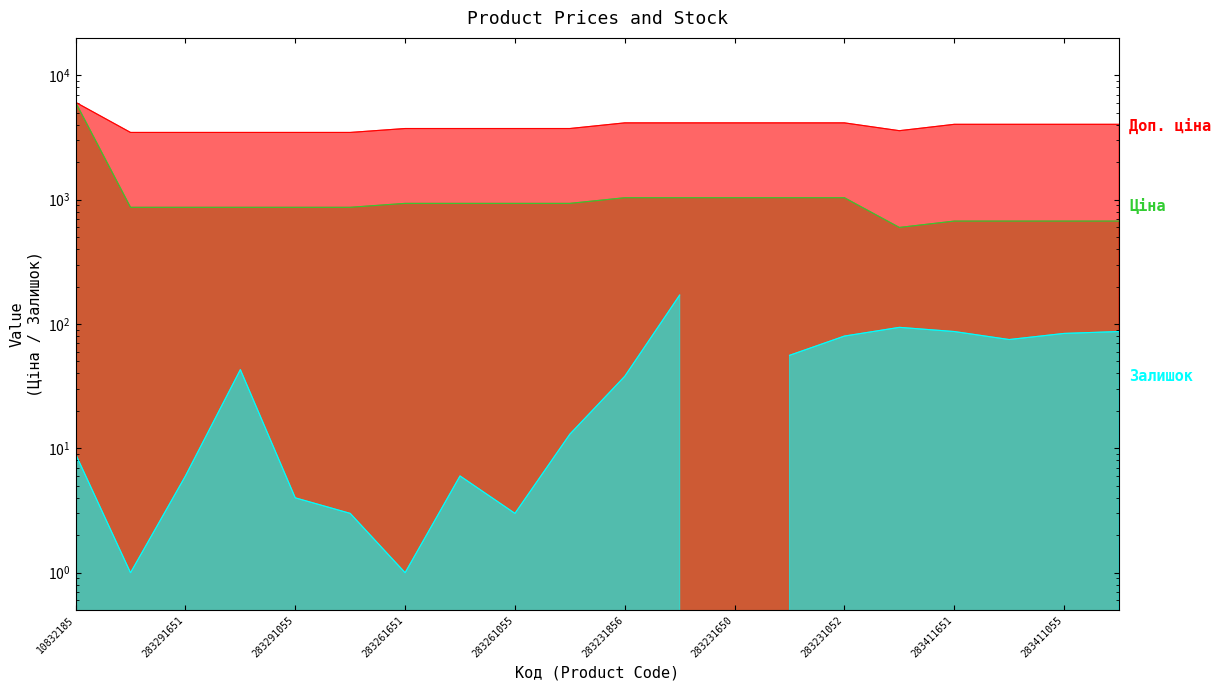

Count the number of categories in the chart.

20